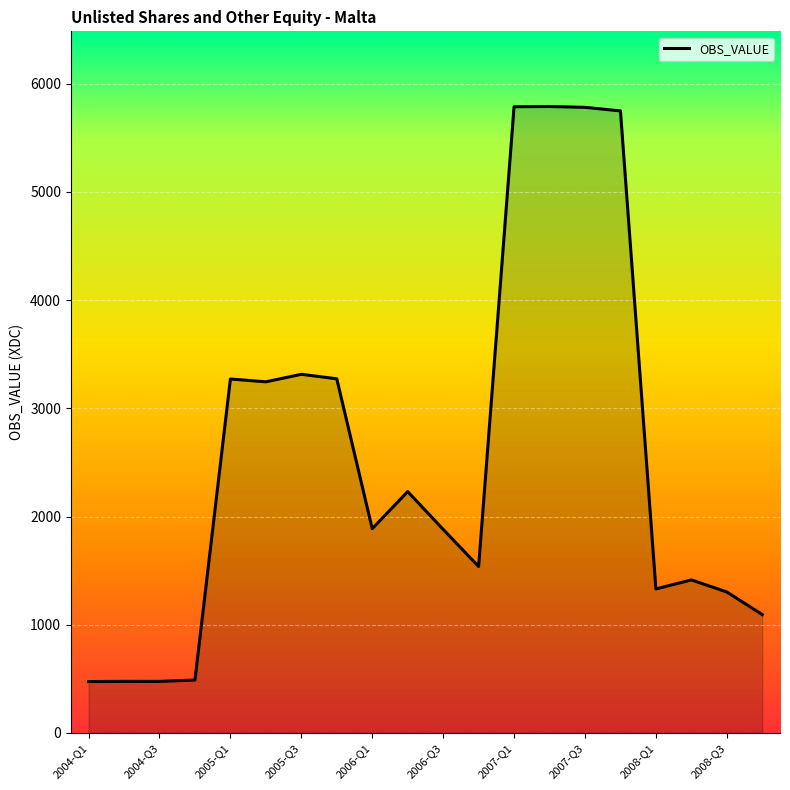

What is the maximum value shown in the chart?

5789.8